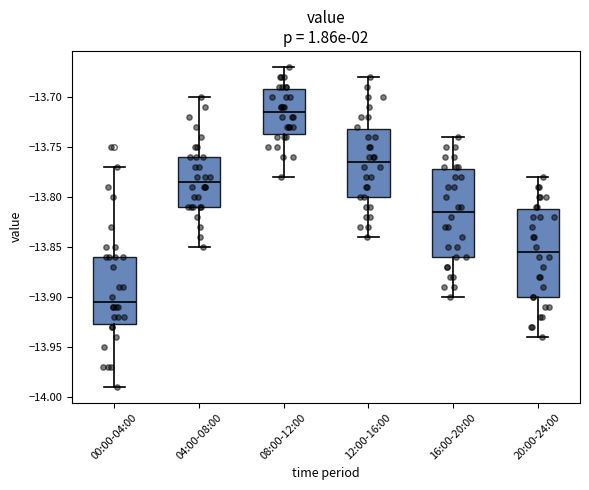

Reading left to right, transcribe this box plot: for each box, give where its median line is, the range the box spans, and where its two whiskers end, as read against the y-axis. The values are not printed on the chart, so give them approximately, as read against the axis.

00:00-04:00: median -13.905, box -13.925 to -13.860, whiskers -13.990 to -13.770
04:00-08:00: median -13.785, box -13.810 to -13.760, whiskers -13.850 to -13.700
08:00-12:00: median -13.715, box -13.735 to -13.690, whiskers -13.780 to -13.670
12:00-16:00: median -13.765, box -13.800 to -13.730, whiskers -13.840 to -13.680
16:00-20:00: median -13.815, box -13.860 to -13.770, whiskers -13.900 to -13.740
20:00-24:00: median -13.855, box -13.900 to -13.810, whiskers -13.940 to -13.780